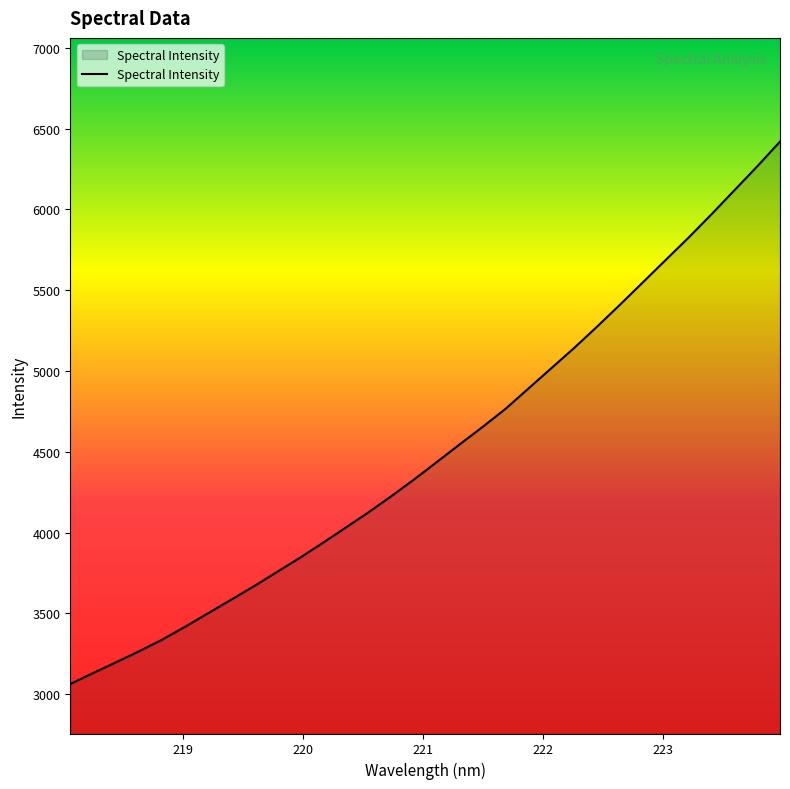

What is the difference between the maximum and minimum values?

3355.6